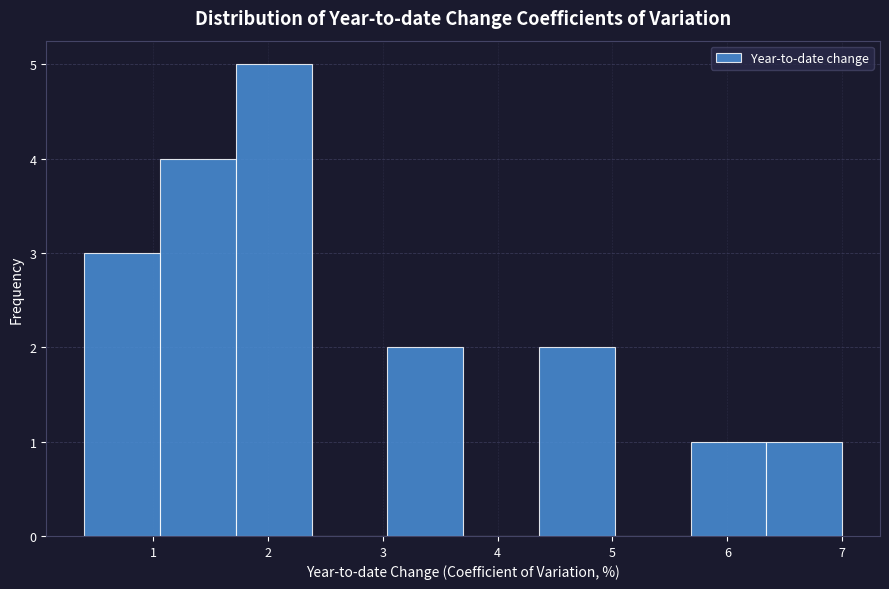

Reading left to right, transcribe this chart: for each bar, give the range it covers on the x-axis and its height. Neither the bar edges nor the heights are printed on the chart, so give them approximately, as read against the axes.

0.40 to 1.06: 3
1.06 to 1.72: 4
1.72 to 2.38: 5
2.38 to 3.04: 0
3.04 to 3.70: 2
3.70 to 4.36: 0
4.36 to 5.02: 2
5.02 to 5.68: 0
5.68 to 6.34: 1
6.34 to 7.00: 1